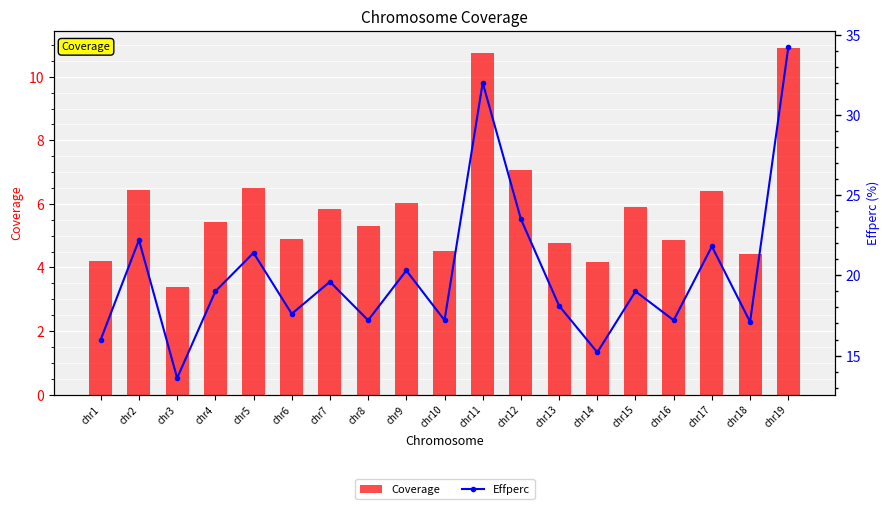

What is the difference between the maximum and minimum values in the Coverage series?

7.5